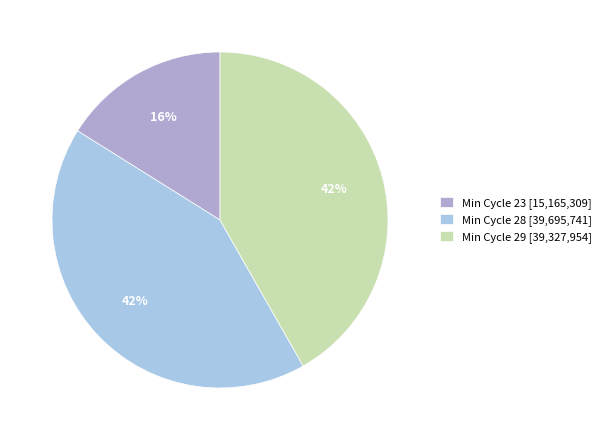

Is there a majority slice in this chart?

No